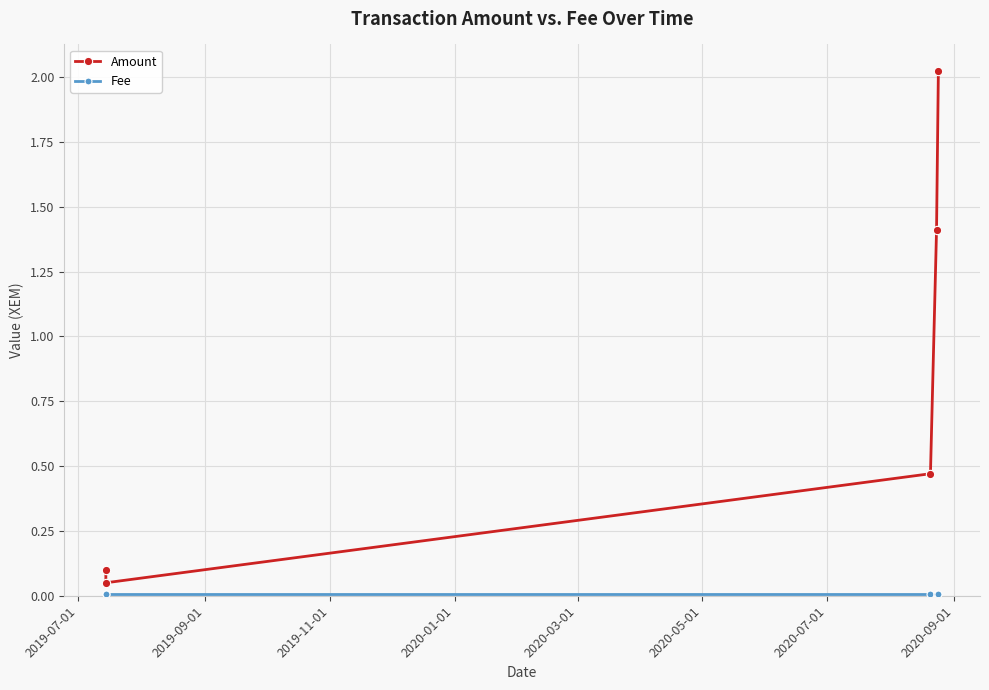

Count the number of categories in the chart.

5